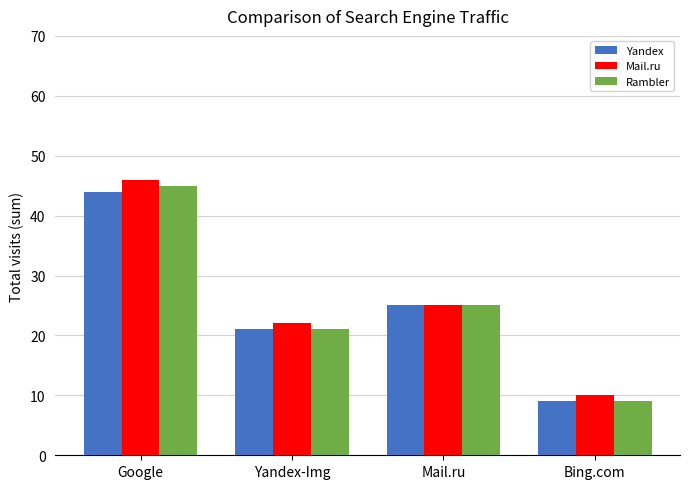

List the labels in order of Mail.ru value, smallest first.

Bing.com, Yandex-Img, Mail.ru, Google